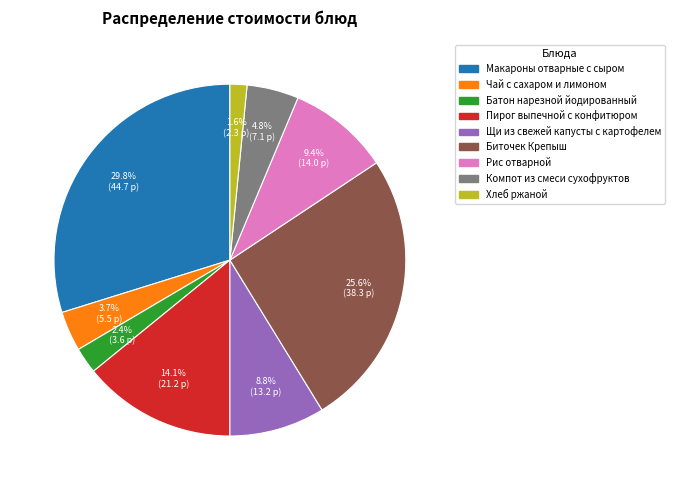

To the nearest percent, what portion does Чай с сахаром и лимоном represent?

4%